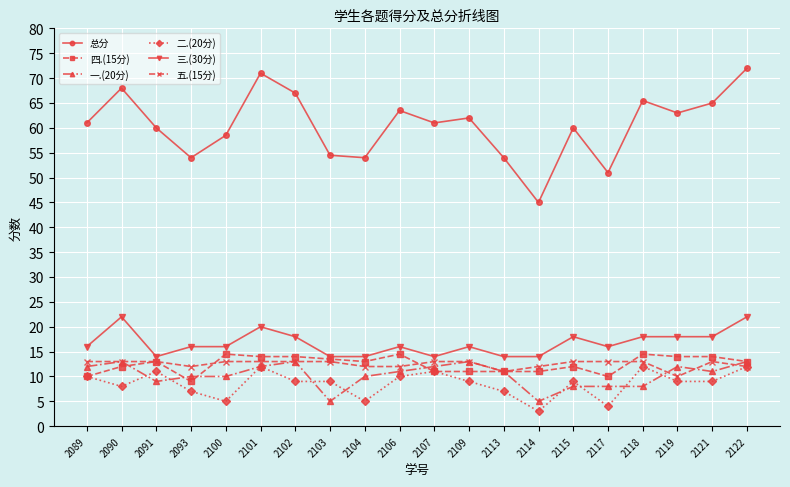

What is the average value of the 五.(15分) series?

12.5